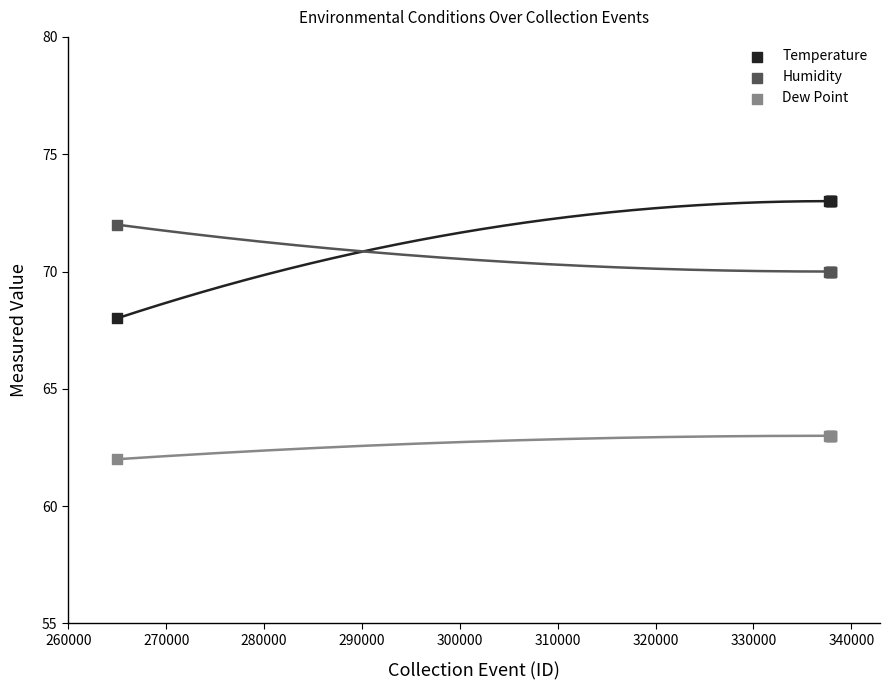

Which series reaches the minimum Y coordinate?

Dew Point